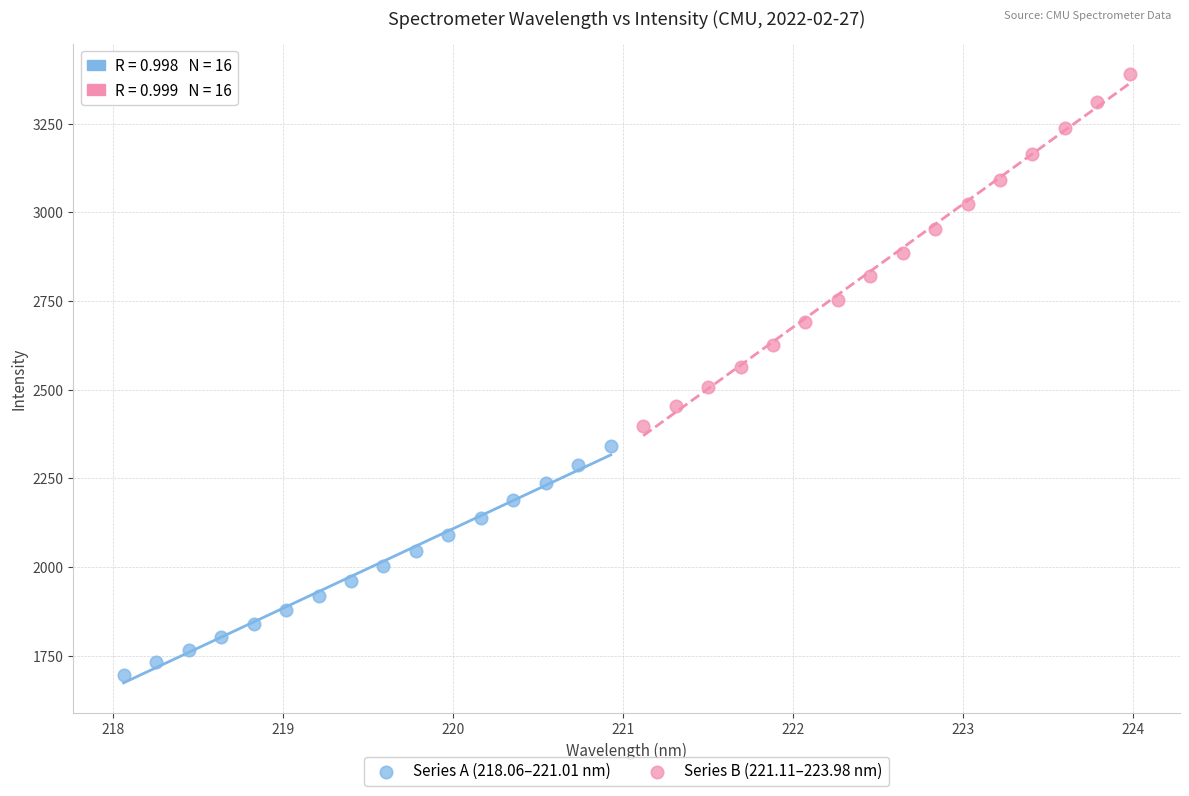

Which series has the largest Y range (max minus min)?

Series B (221.11–223.98 nm)